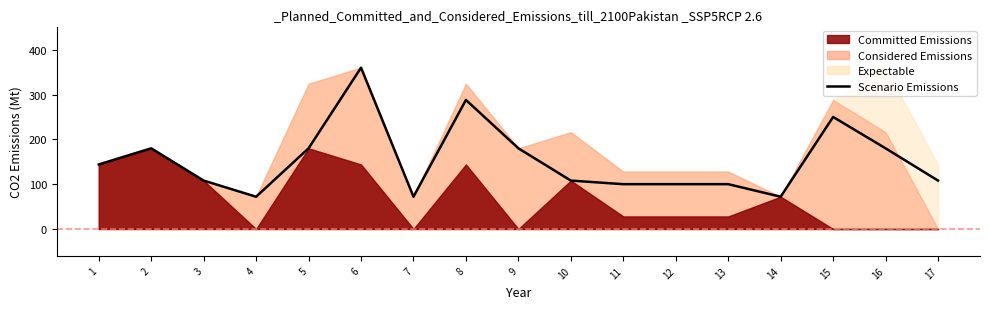

At which label does the data first exceed 108?

1